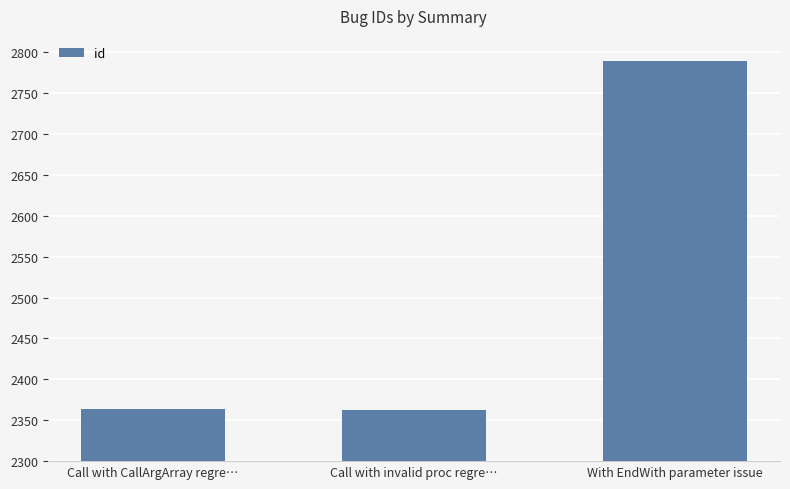

The chart shows a value of 4086 at Call with invalid proc regre…. True or false?

False